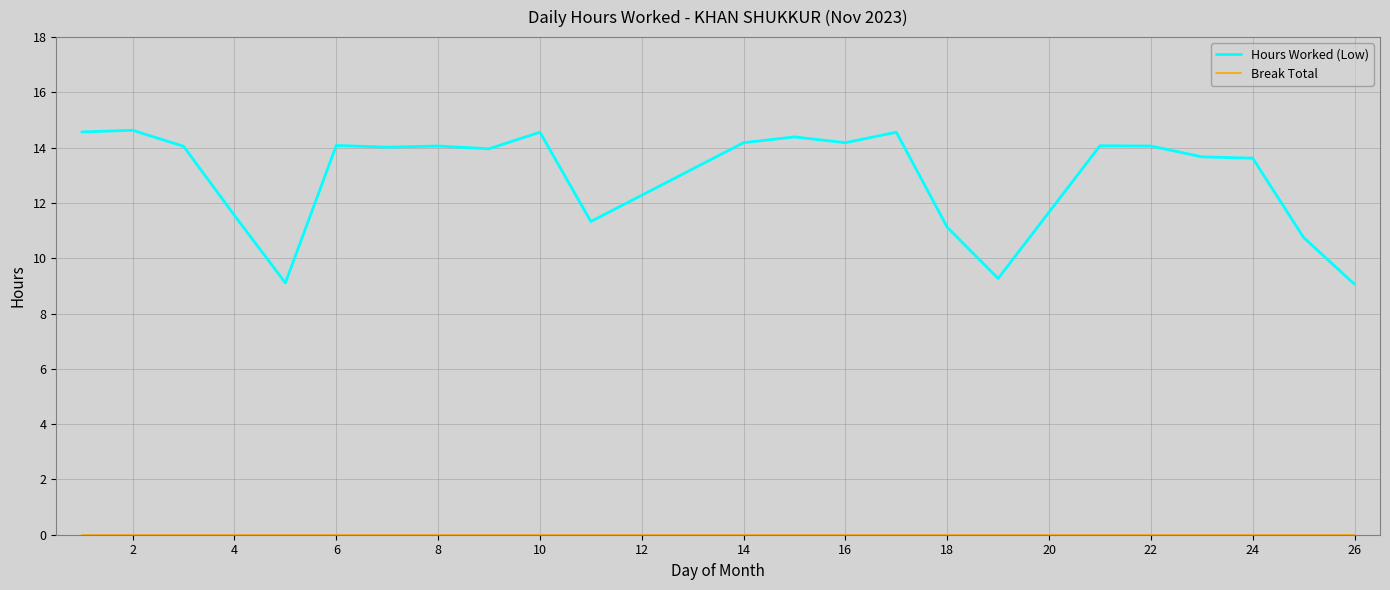

Which series has the largest total across all categories?

Hours Worked (Low)